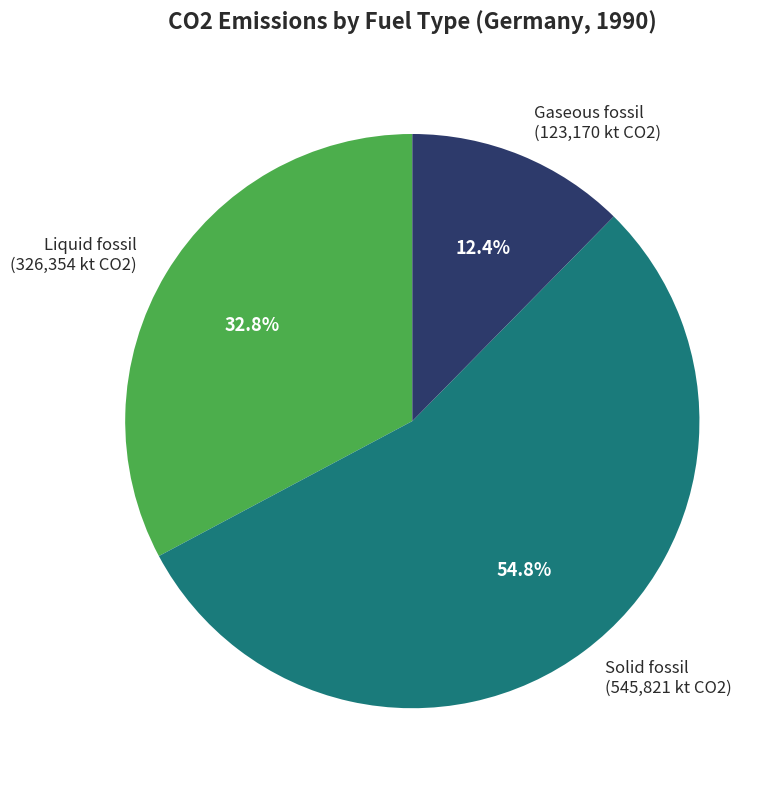

To the nearest percent, what is the average slice percentage?

33%